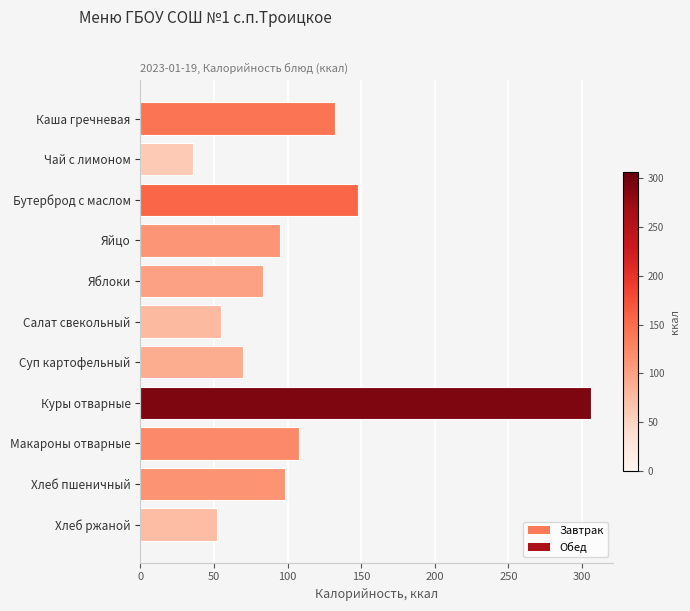

What is the change in value from Чай с лимоном to Яйцо?

+59